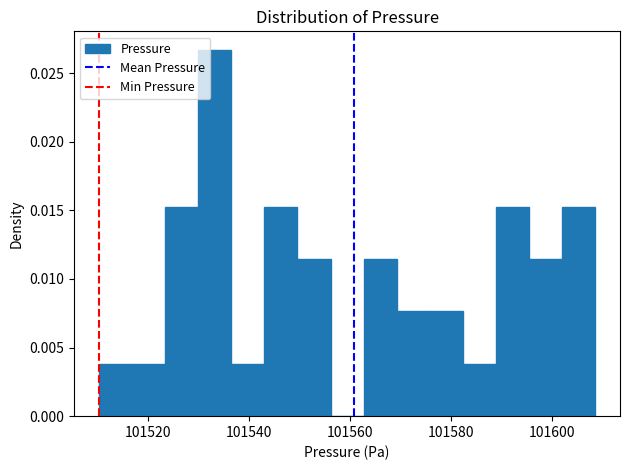

Around what value on the x-axis is the tallest bar? Give the approximate position of its centre, as read against the axis.

101534